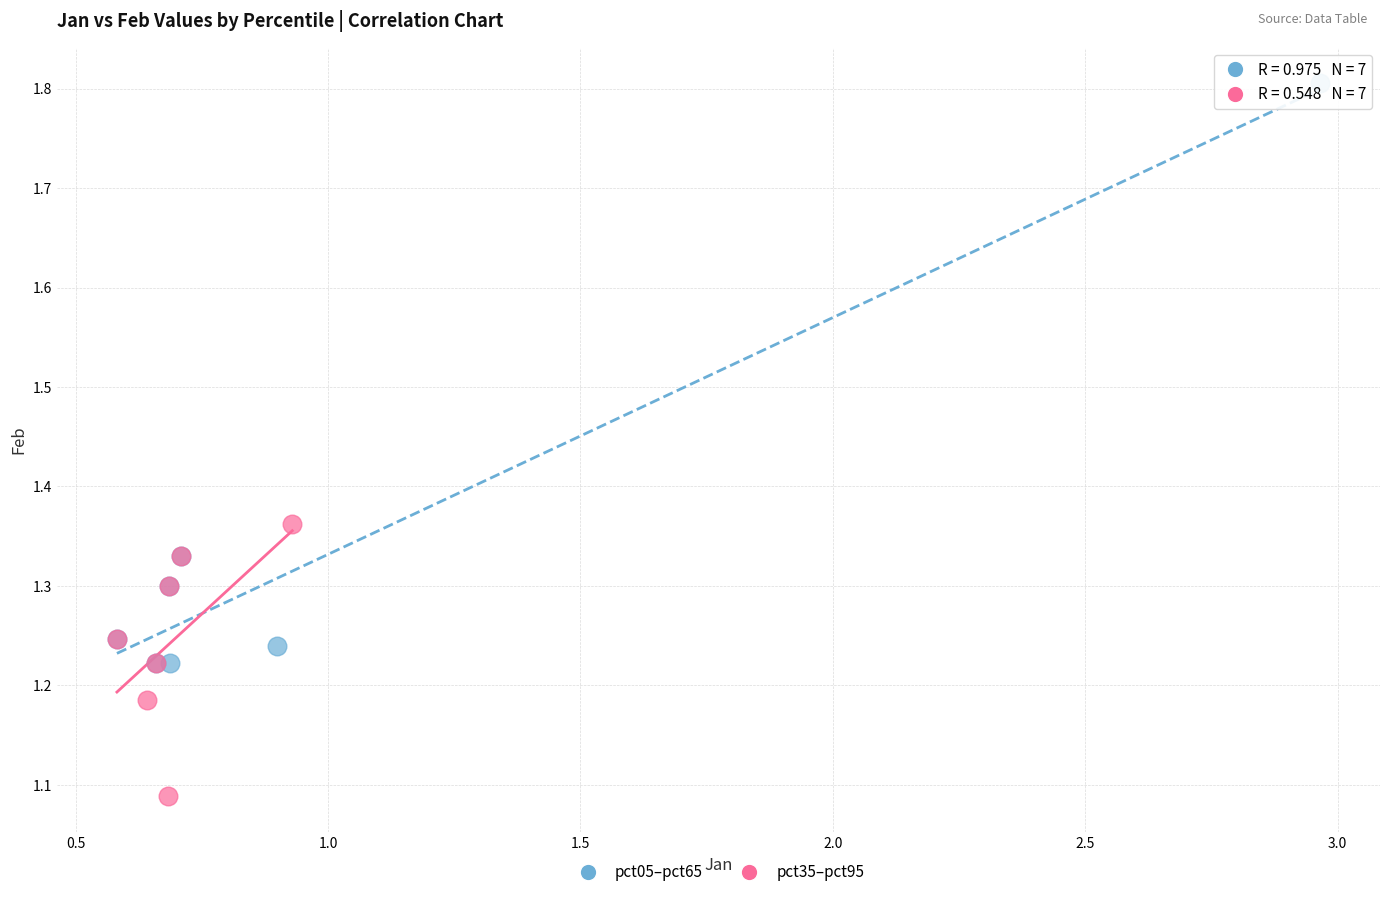

Which series reaches the minimum Y coordinate?

pct35–pct95